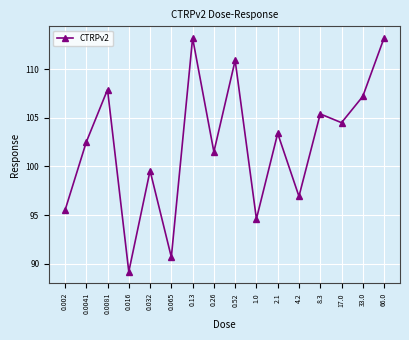

What is the difference between the maximum and minimum values?

24.0